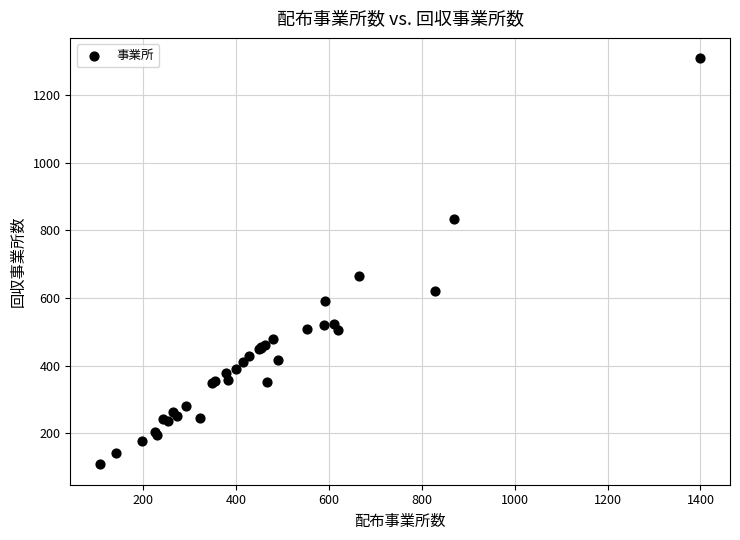

What Y value in the scatter plot is closest to 708?

665